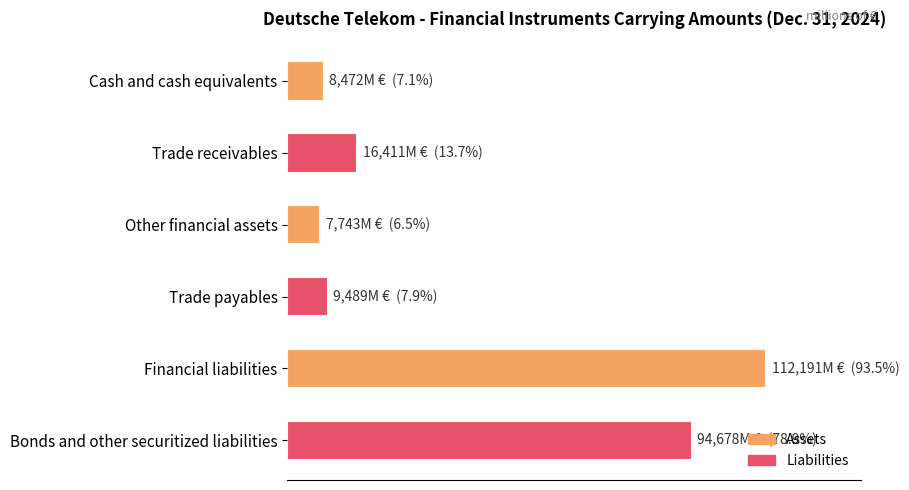

Does the chart contain any negative values?

No